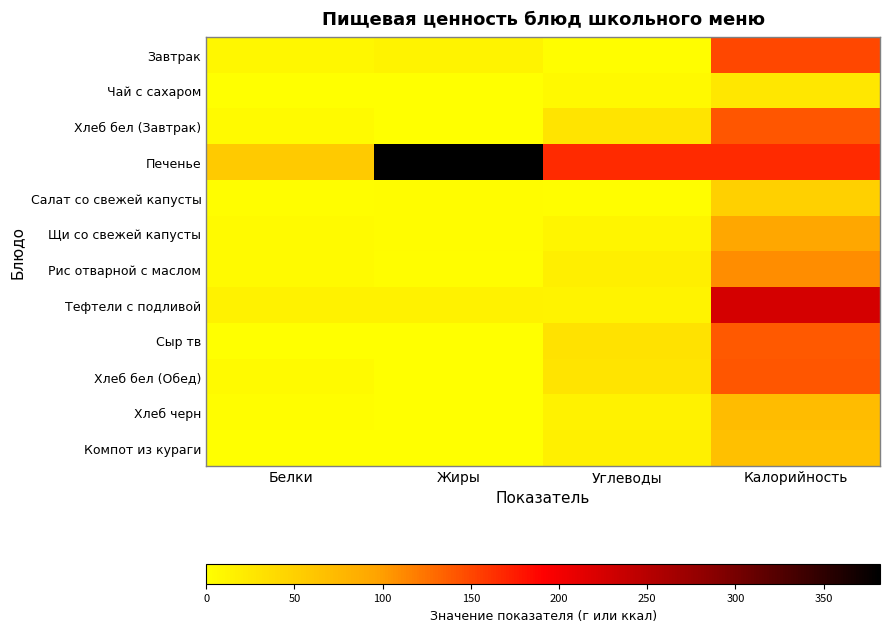

Reading left to right, list all the values displayed in this chart.

Завтрак: Белки=8.5	Жиры=12.0	Углеводы=2.2	Калорийность=150.3
Чай с сахаром: Белки=0.2	Жиры=0.0	Углеводы=6.4	Калорийность=26.8
Хлеб бел (Завтрак): Белки=4.6	Жиры=0.5	Углеводы=29.5	Калорийность=140.6
Печенье: Белки=56.0	Жиры=382.0	Углеводы=165.9	Калорийность=165.9
Салат со свежей капусты: Белки=1.7	Жиры=4.0	Углеводы=1.7	Калорийность=50.0
Щи со свежей капусты: Белки=4.6	Жиры=3.3	Углеводы=11.4	Калорийность=93.6
Рис отварной с маслом: Белки=5.8	Жиры=2.8	Углеводы=17.6	Калорийность=110.3
Тефтели с подливой: Белки=13.7	Жиры=13.6	Углеводы=12.3	Калорийность=226.4
Сыр тв: Белки=1.1	Жиры=1.3	Углеводы=30.9	Калорийность=140.0
Хлеб бел (Обед): Белки=4.6	Жиры=0.5	Углеводы=29.5	Калорийность=140.6
Хлеб черн: Белки=2.3	Жиры=0.3	Углеводы=14.8	Калорийность=71.4
Компот из кураги: Белки=1.0	Жиры=0.1	Углеводы=15.6	Калорийность=66.9